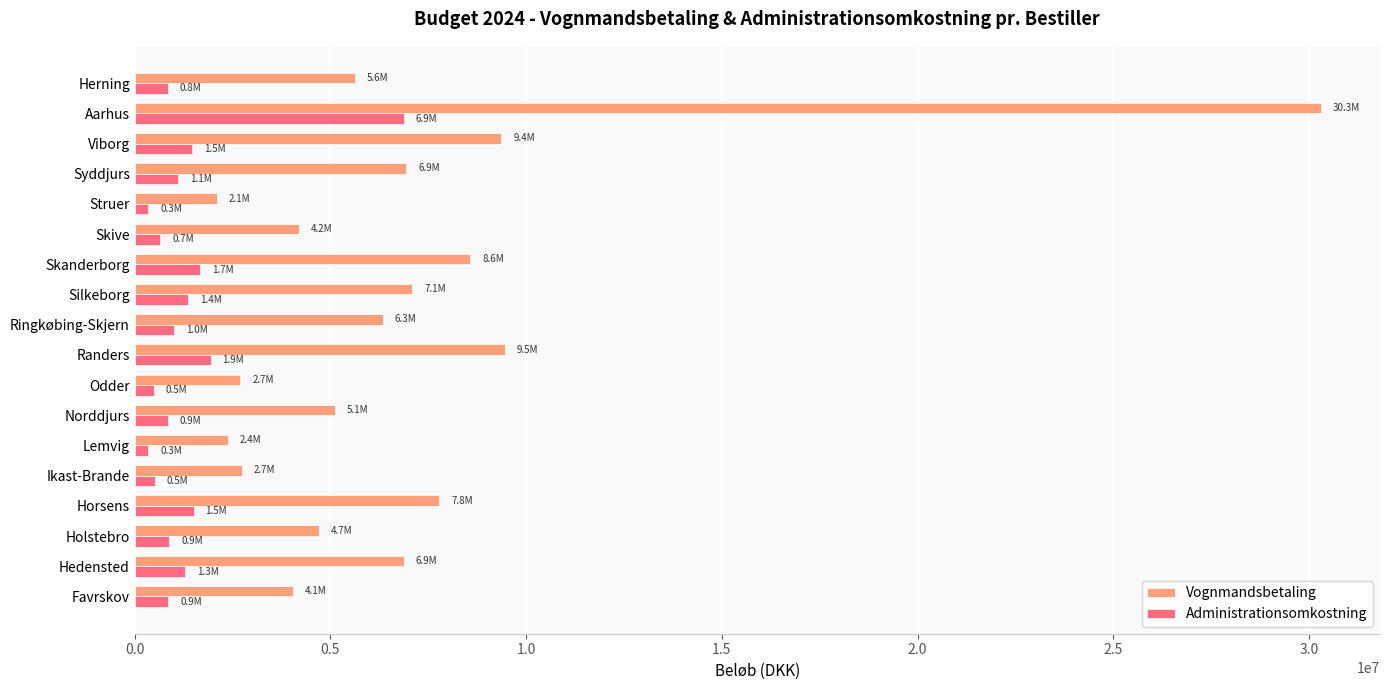

Rank the series by their maximum value, from lowest to highest.

Administrationsomkostning, Vognmandsbetaling